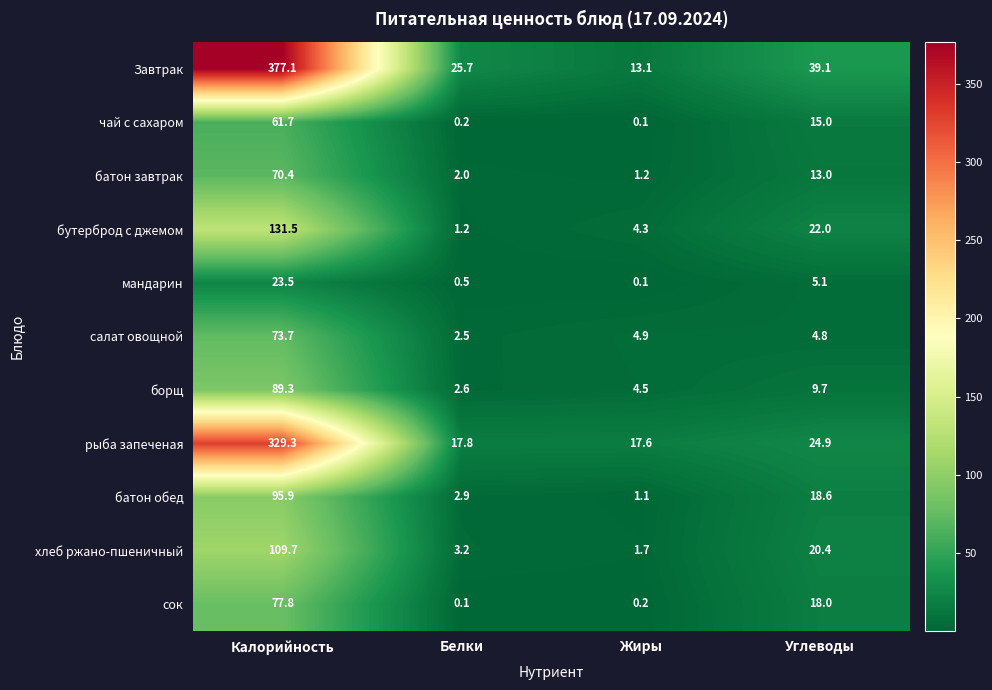

How many values in the хлеб ржано-пшеничный series exceed 20?

2